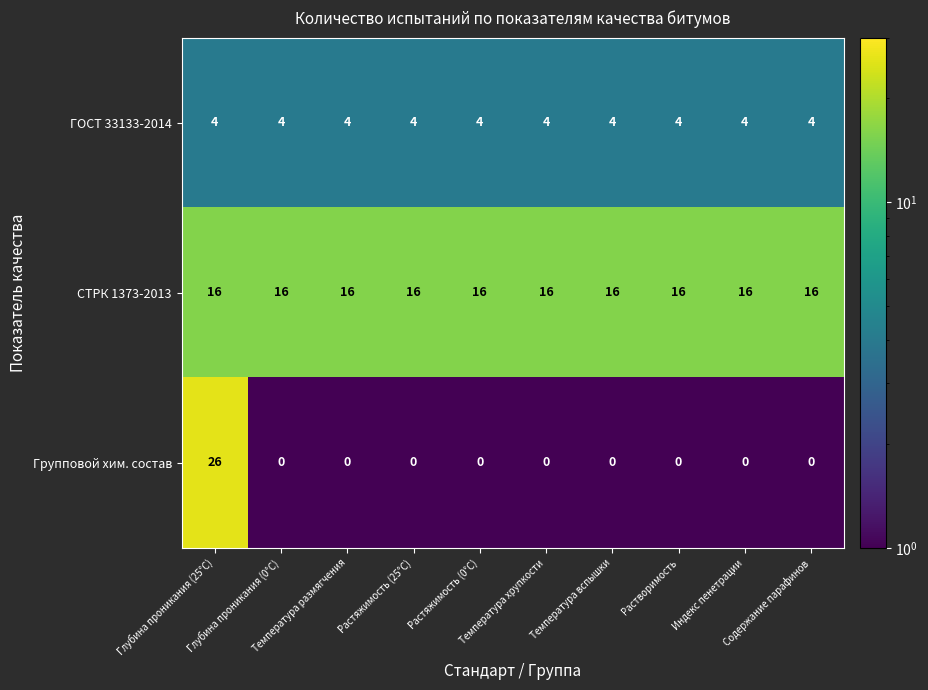

Which series has the widest spread of values?

Групповой хим. состав